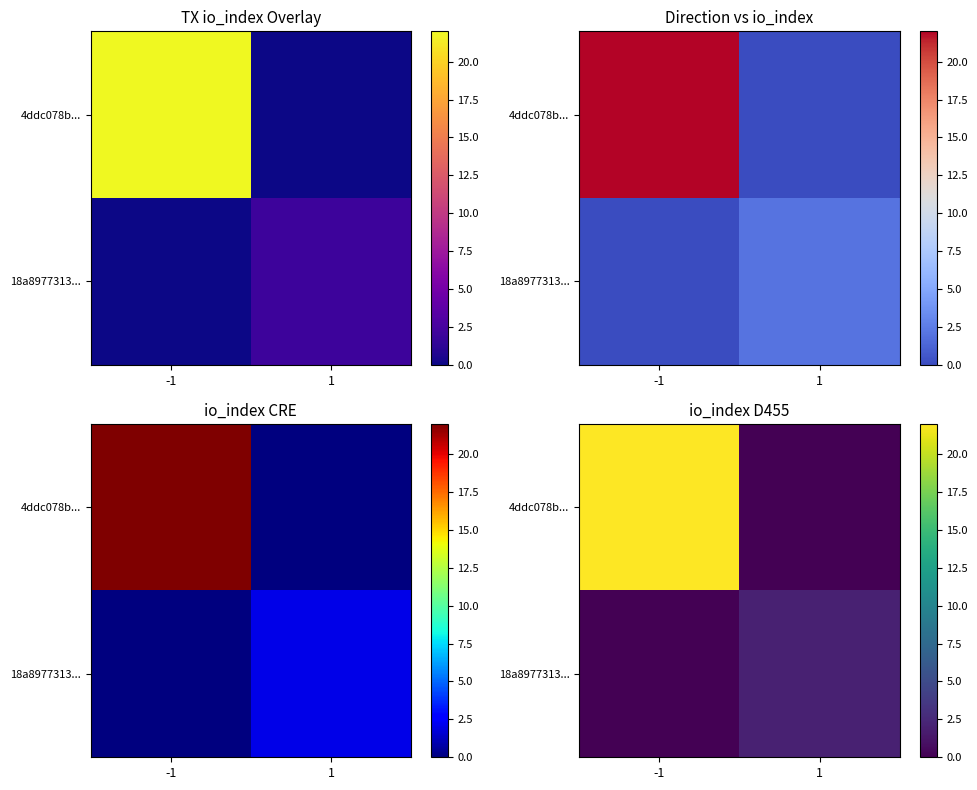

Which series has the largest total across all categories?

4ddc078b...